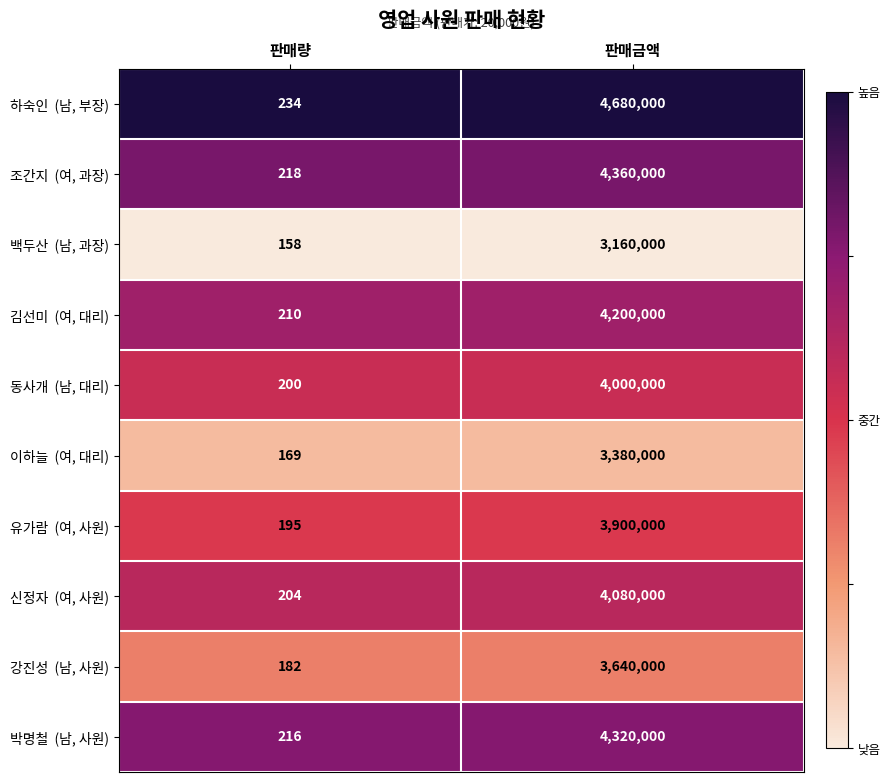

What is the total value across all series at 판매량?

1986